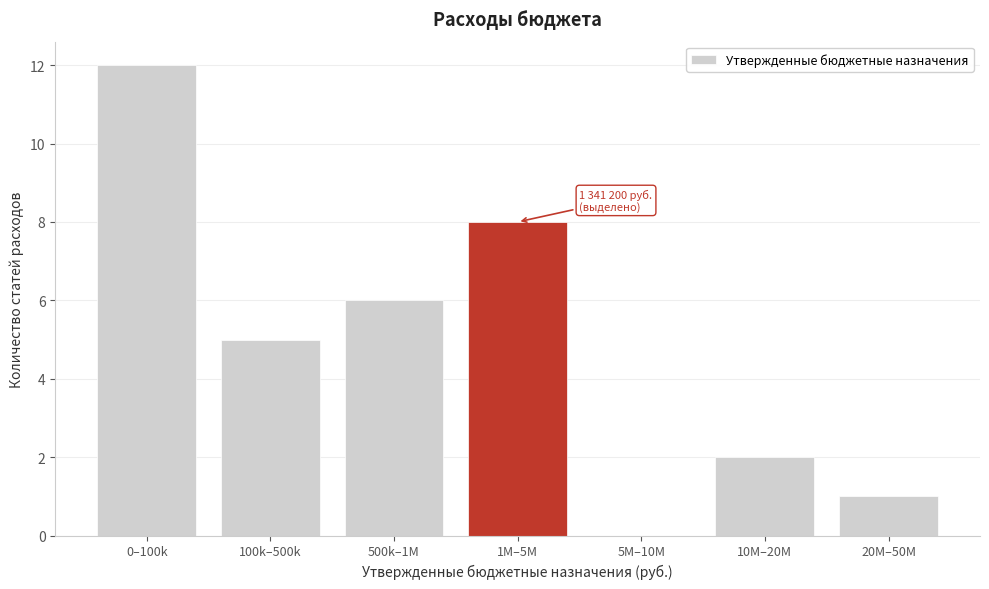

Reading left to right, transcribe all the data shown in this chart.

0–100k=12	100k–500k=5	500k–1M=6	1M–5M=8	5M–10M=0	10M–20M=2	20M–50M=1